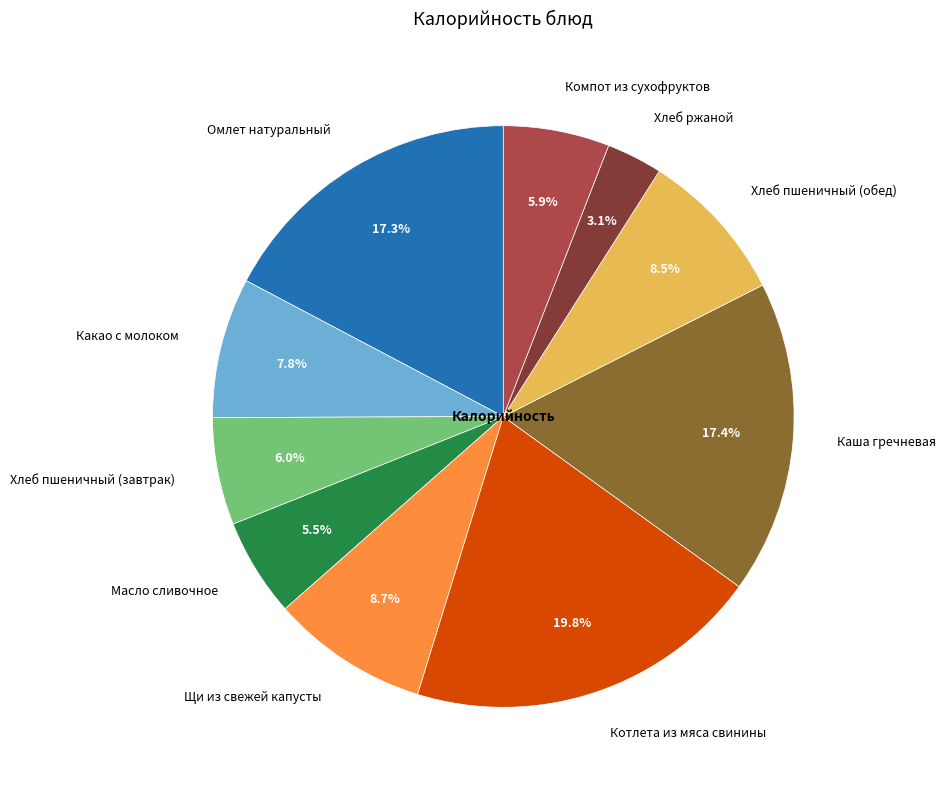

What percentage is NOT represented by Каша гречневая?

82.6%